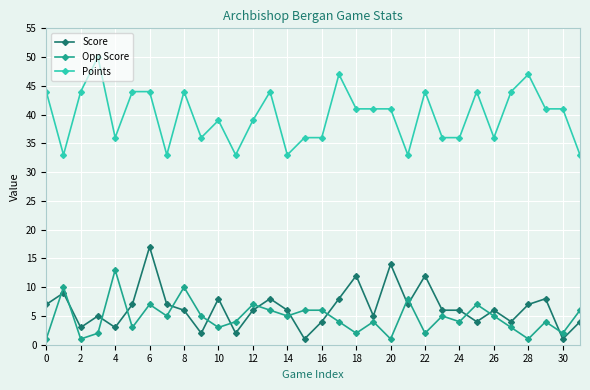

True or false: Opp Score has more than 0 points higher than both neighbors.

True